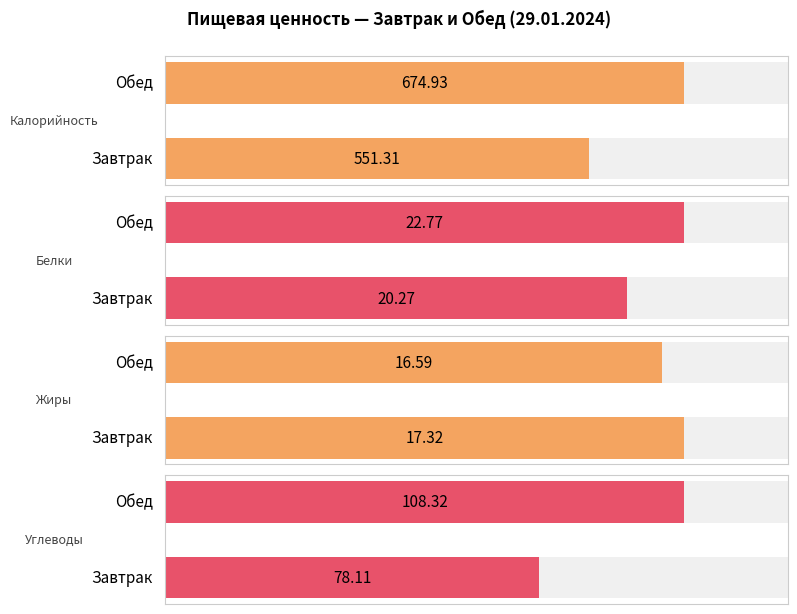

Rank the series by their maximum value, from highest to lowest.

Калорийность, Углеводы, Белки, Жиры